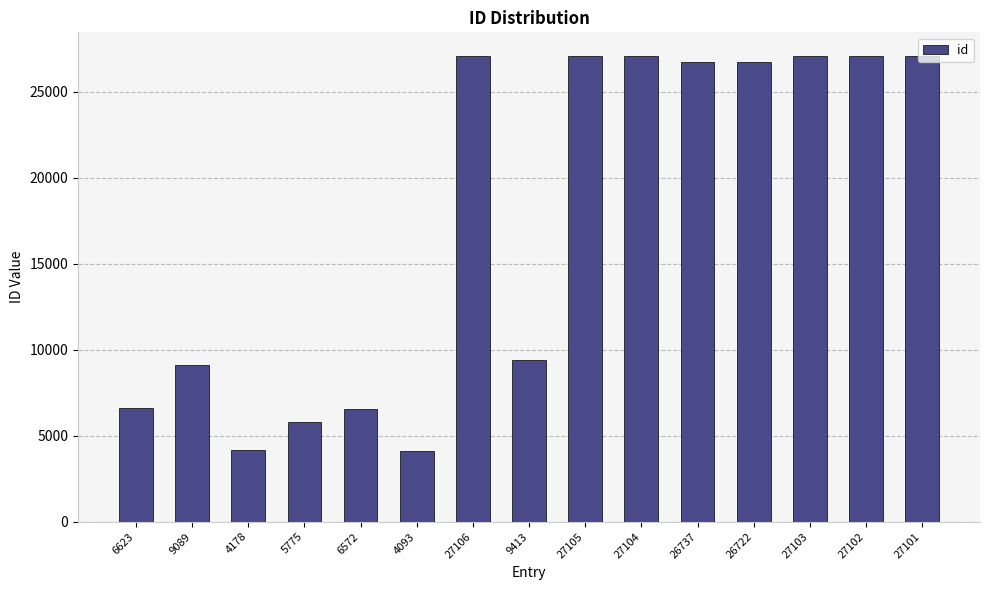

What is the ratio of the value at 9089 to the value at 5775?

1.6